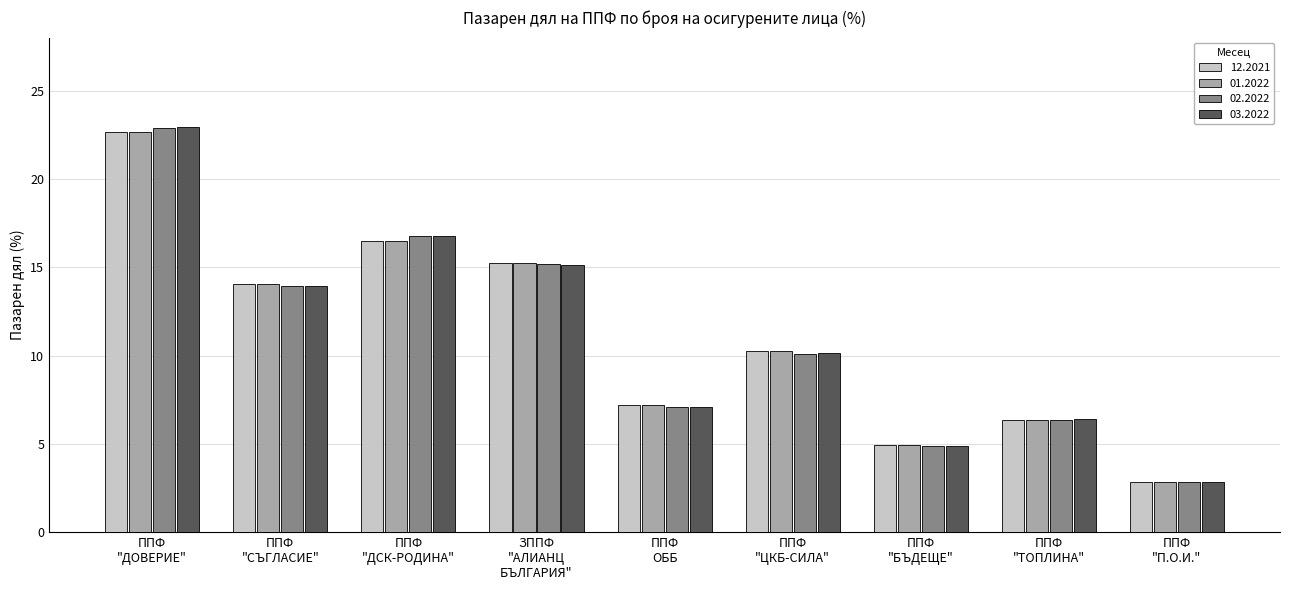

Which series has the widest spread of values?

03.2022